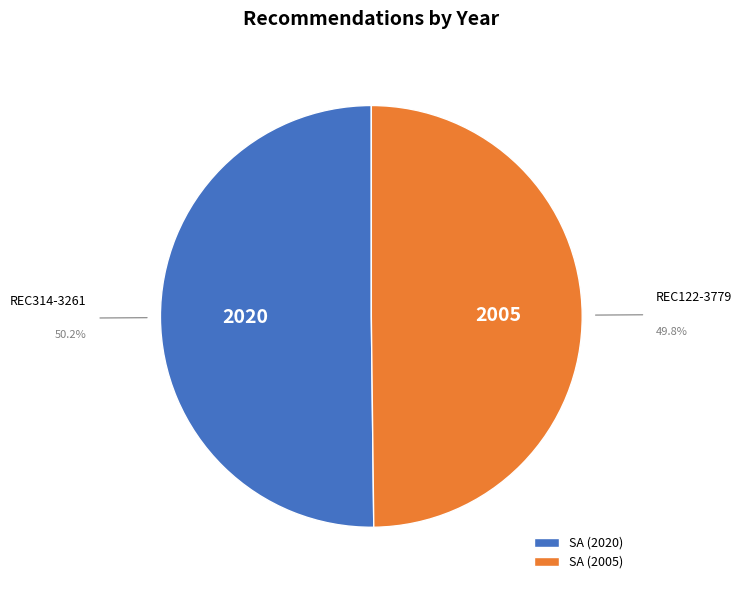

What is the ratio of the value at SA (2020) to the value at SA (2005)?

1.0